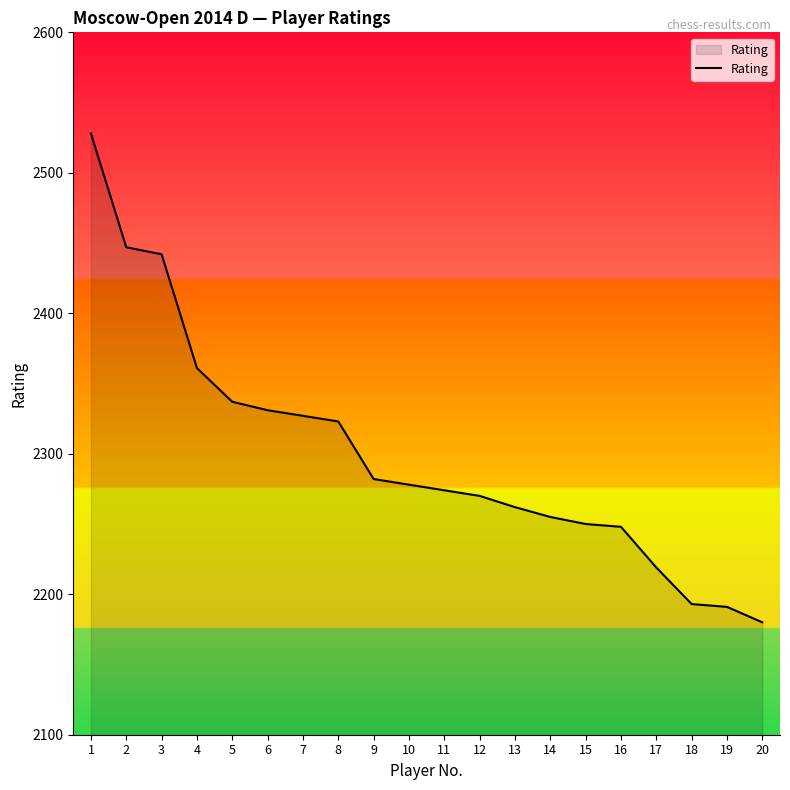

Which label corresponds to the largest value in the chart?

1